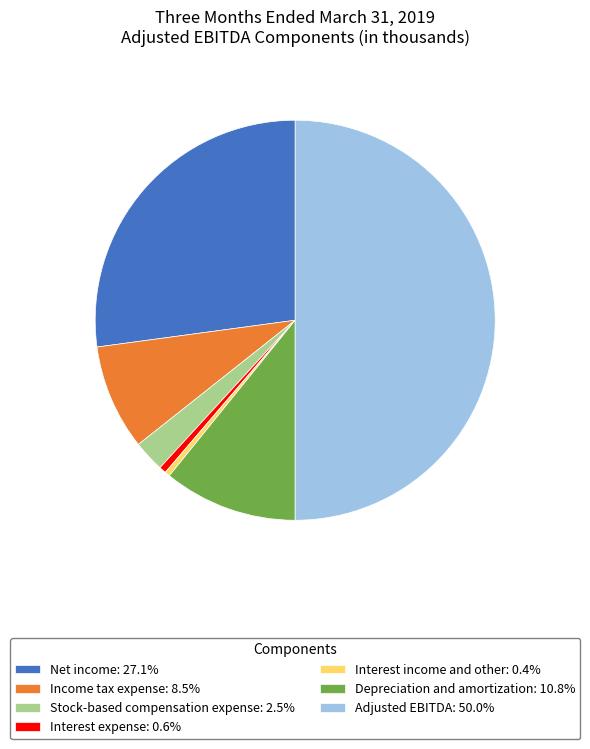

Does Interest expense: 0.6% account for over 50% of the chart?

No